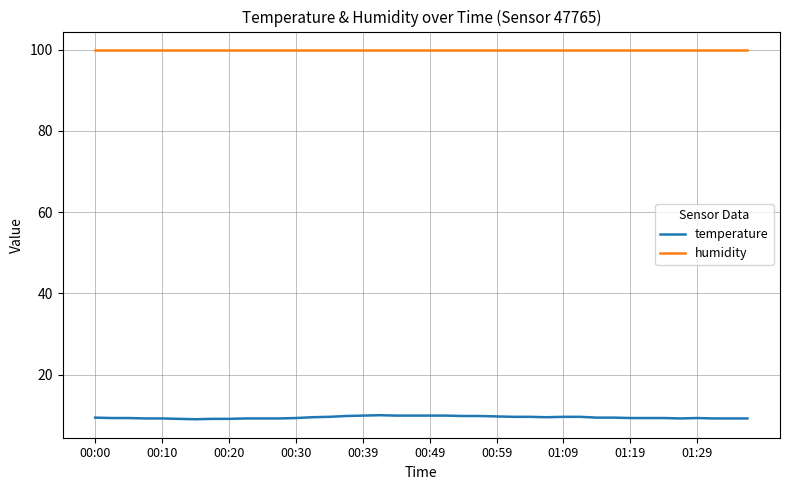

List the series in order of their overall mean, highest first.

humidity, temperature